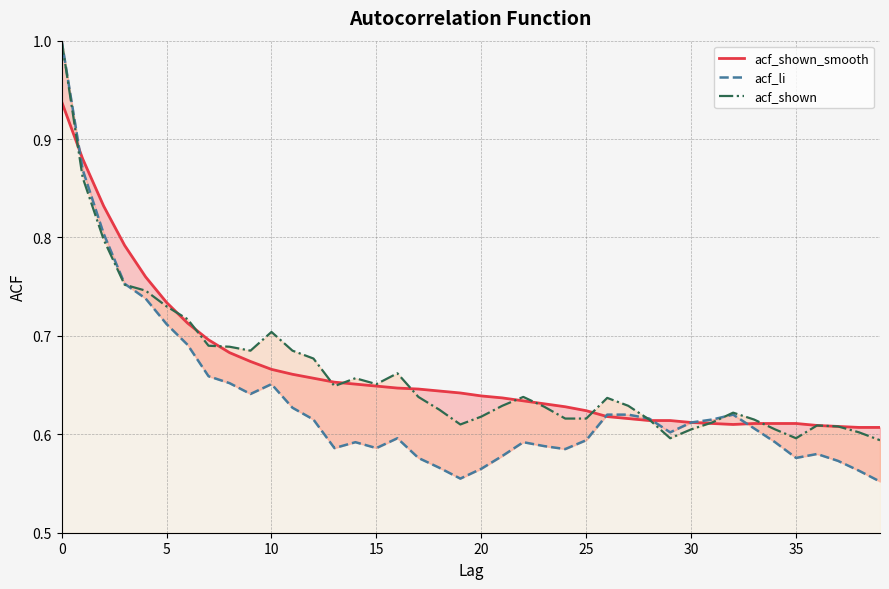

Rank the series by their maximum value, from lowest to highest.

acf_shown_smooth, acf_li, acf_shown